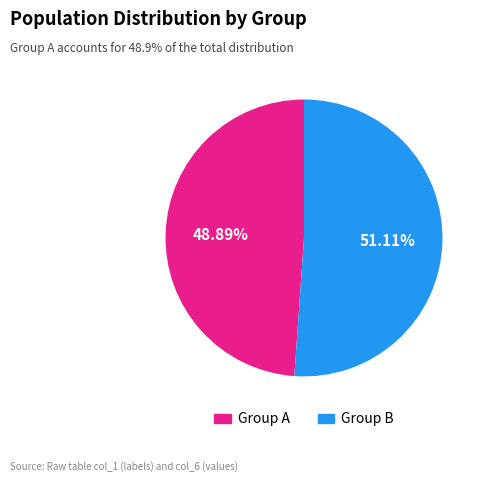

Is there any slice that represents more than half of the pie?

Yes